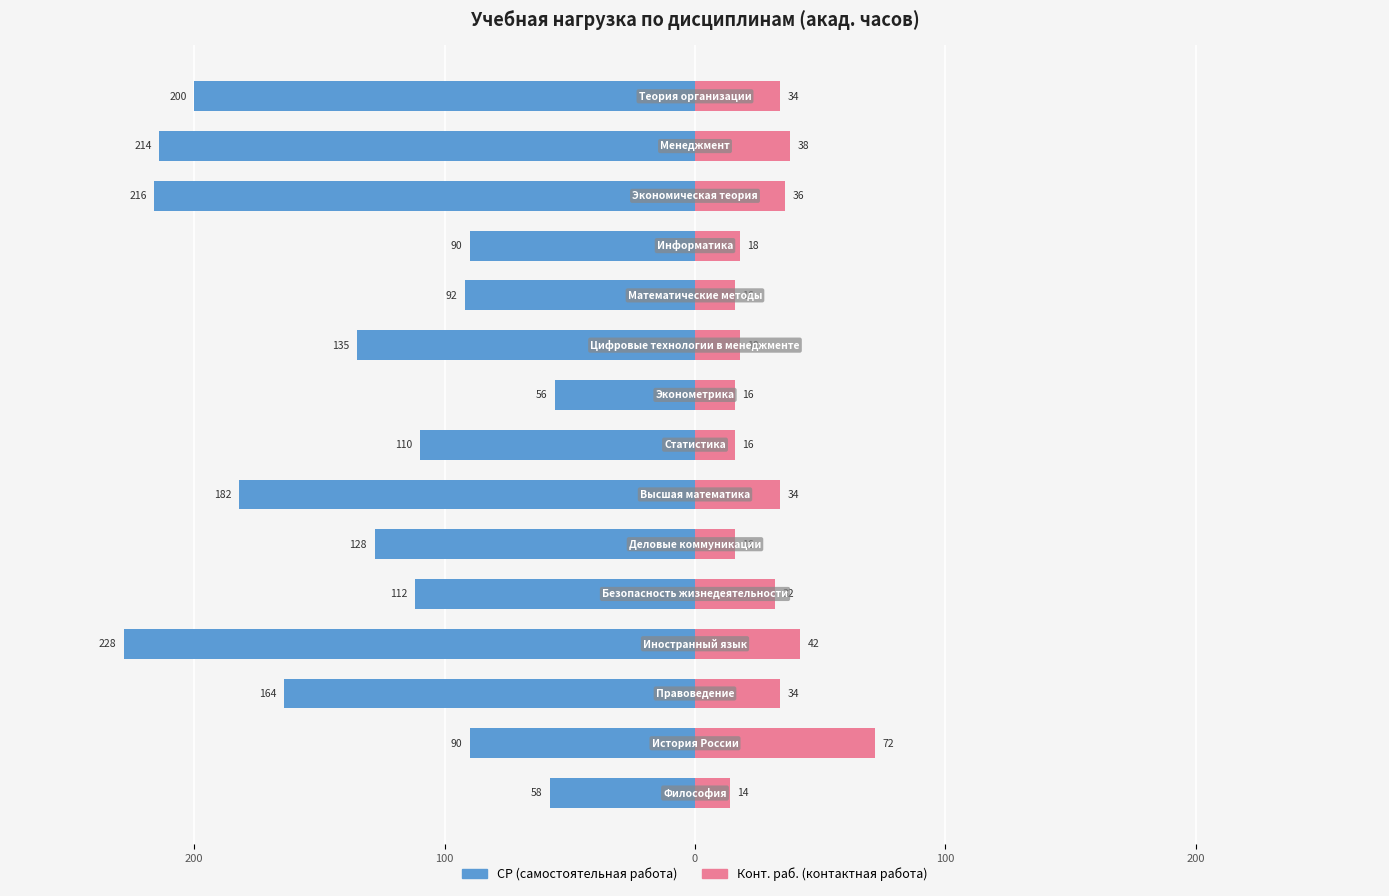

Is it true that Конт. раб. (контактная работа) equals 23 at 7?

False